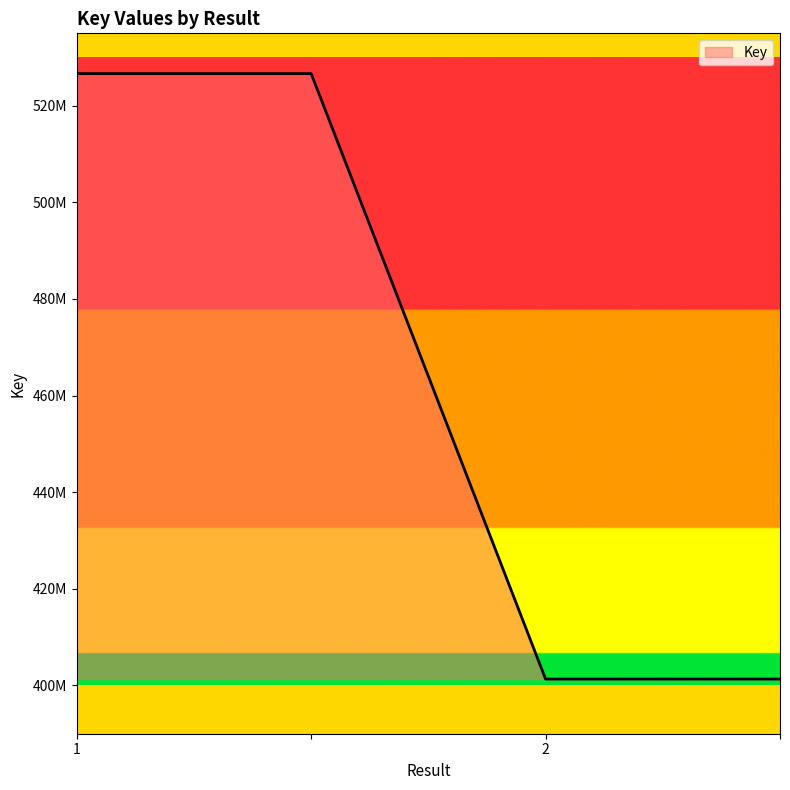

Is this an area chart (filled region under the line)?

Yes